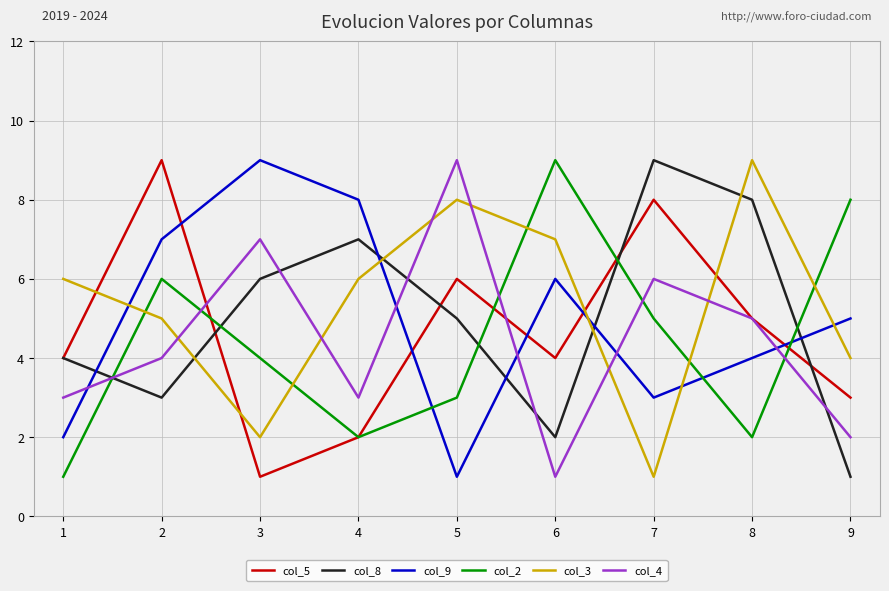

What is the total value across all series at 4?

28